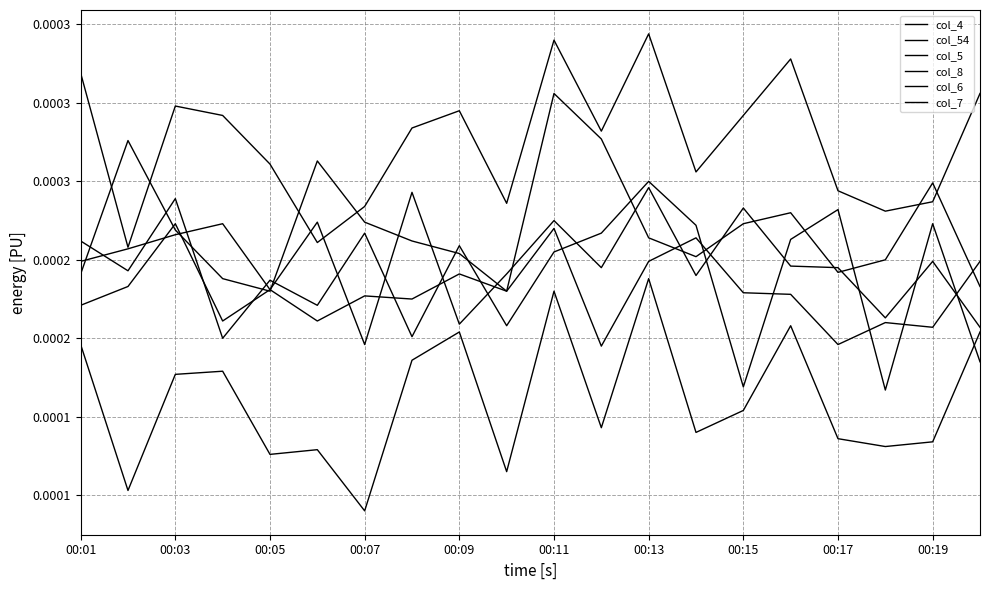

Is this an area chart (filled region under the line)?

No